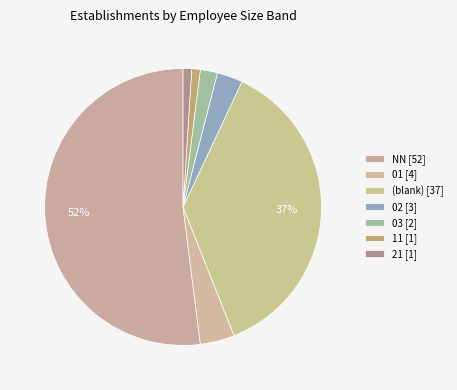

Count the number of slices in the pie.

7